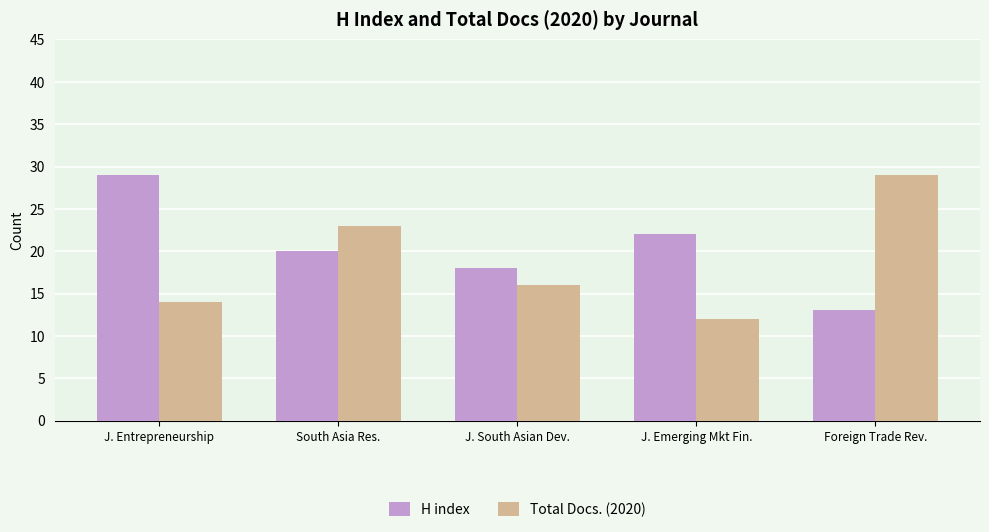

How many H index values are between 18 and 22?

3